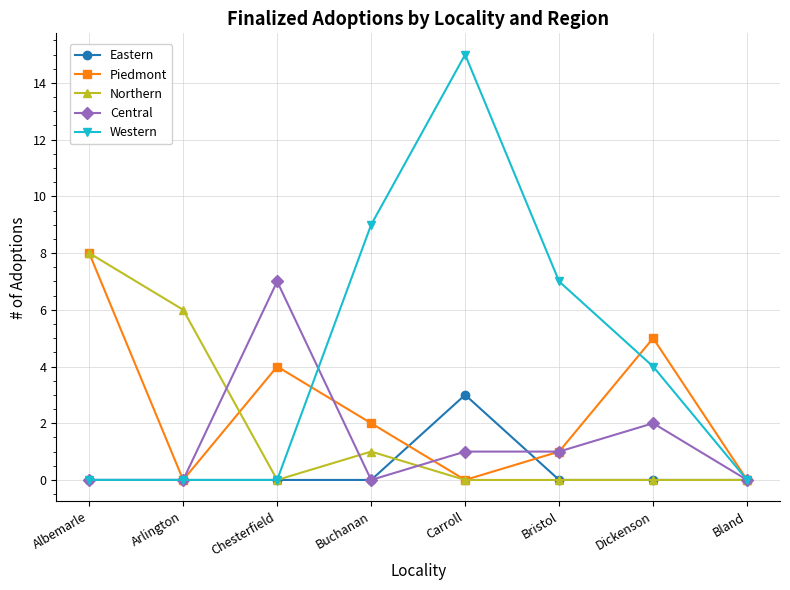

Reading left to right, extract all data points from this chart.

Eastern: 0	0	0	0	3	0	0	0
Piedmont: 8	0	4	2	0	1	5	0
Northern: 8	6	0	1	0	0	0	0
Central: 0	0	7	0	1	1	2	0
Western: 0	0	0	9	15	7	4	0